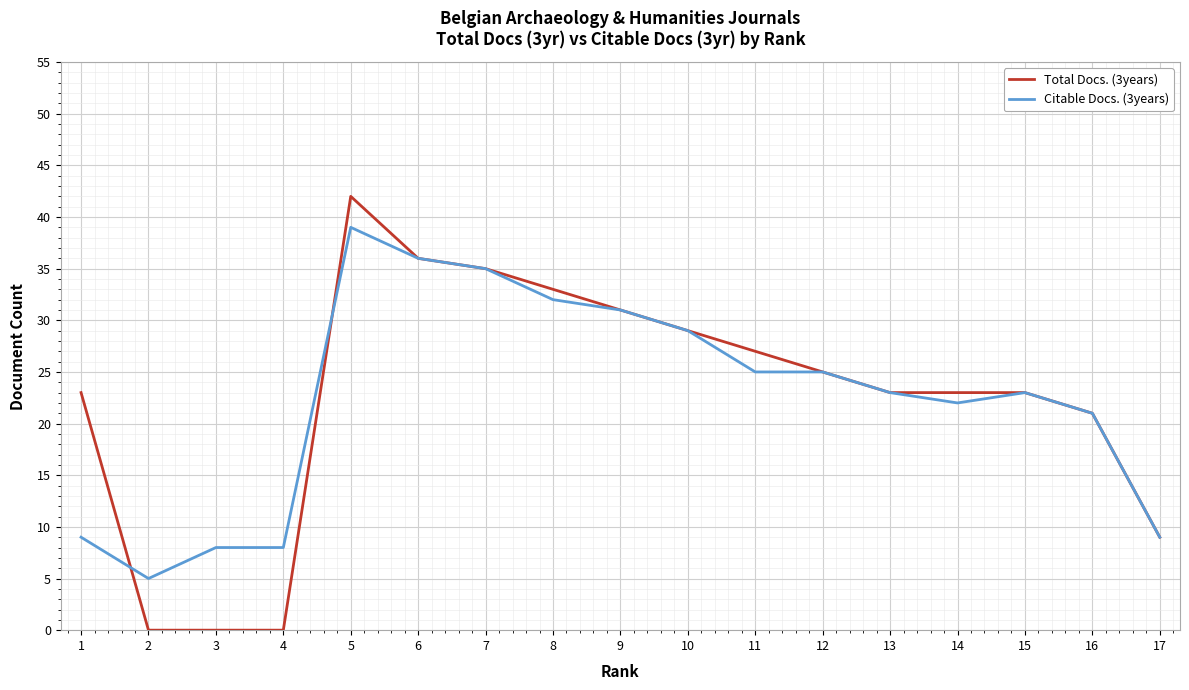

List the series in order of their peak value, highest first.

Total Docs. (3years), Citable Docs. (3years)